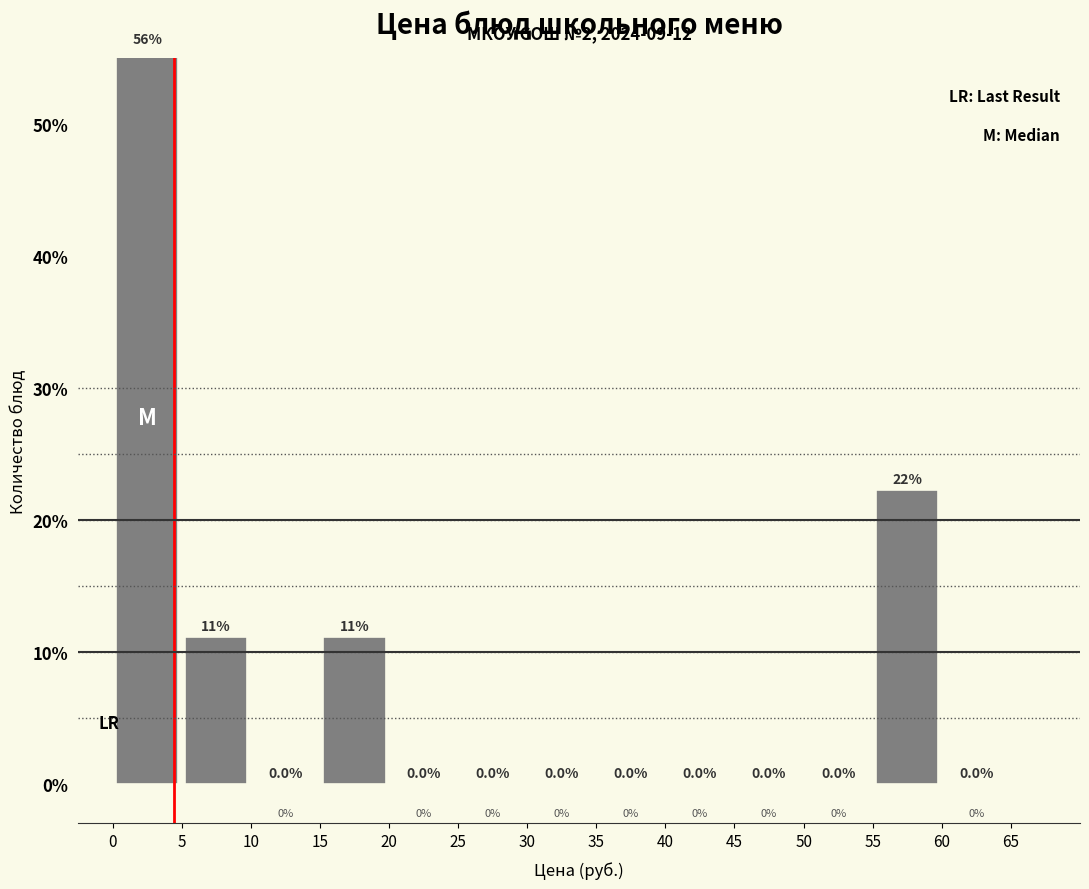

Over which range of the x-axis is the bar tallest?

0 to 5